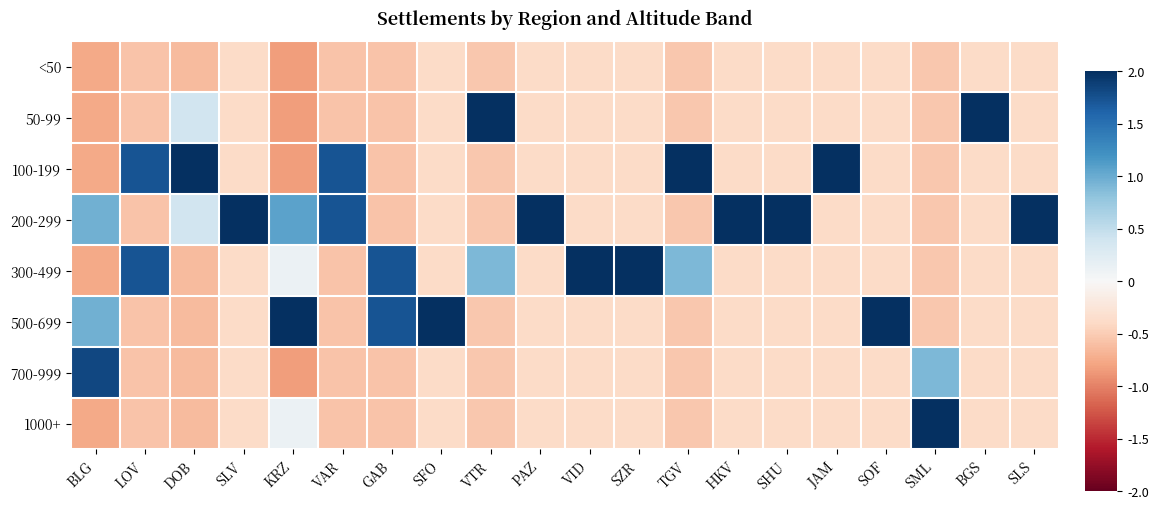

Rank the series by their maximum value, from lowest to highest.

<50, 700-999, 1000+, 50-99, 100-199, 200-299, 300-499, 500-699